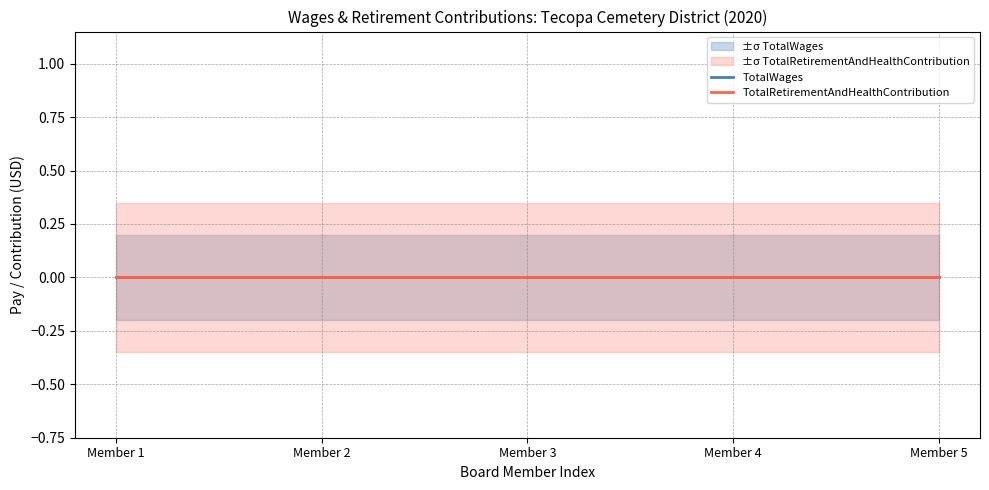

True or false: TotalRetirementAndHealthContribution_lower and TotalWages_upper intersect in this chart.

False